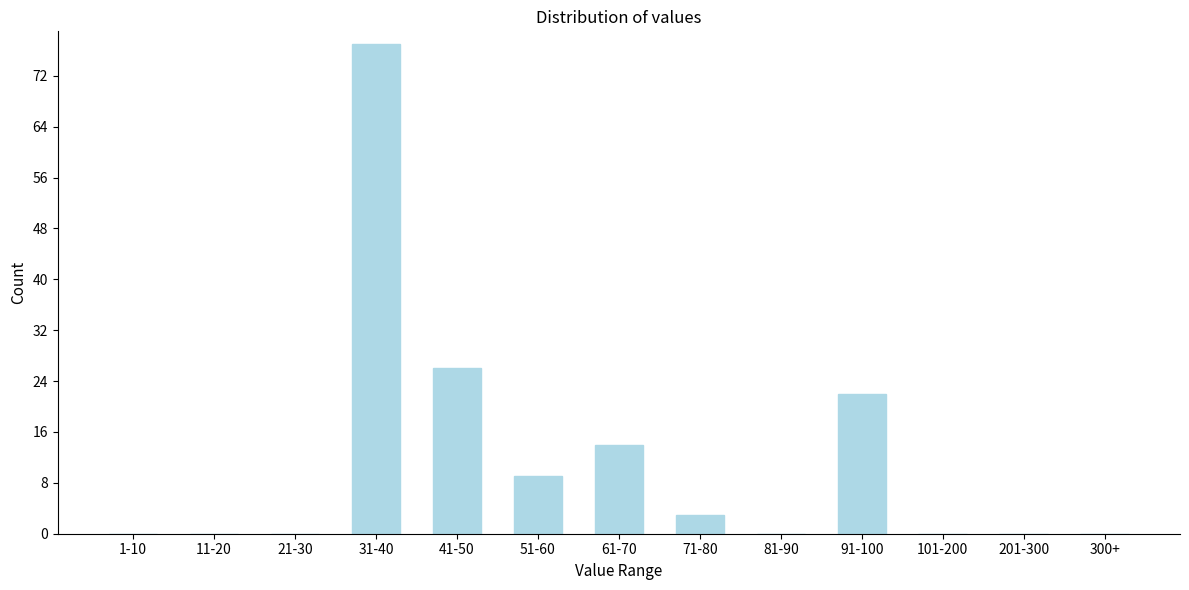

Reading left to right, what are all the values shown in this chart?

1-10=0	11-20=0	21-30=0	31-40=77	41-50=26	51-60=9	61-70=14	71-80=3	81-90=0	91-100=22	101-200=0	201-300=0	300+=0